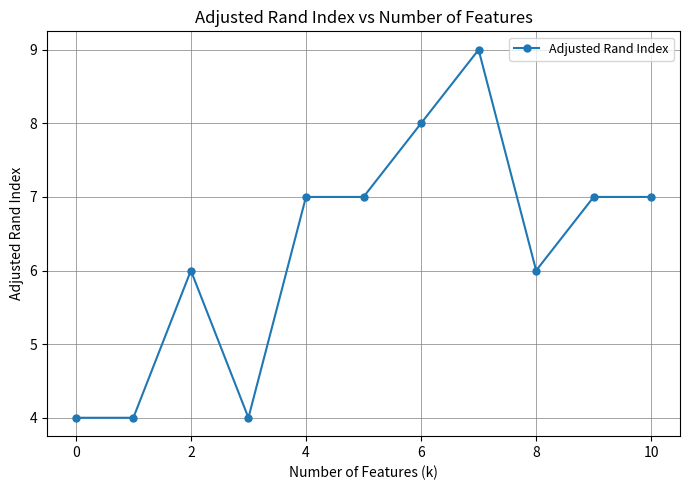

What is the smallest value displayed?

4